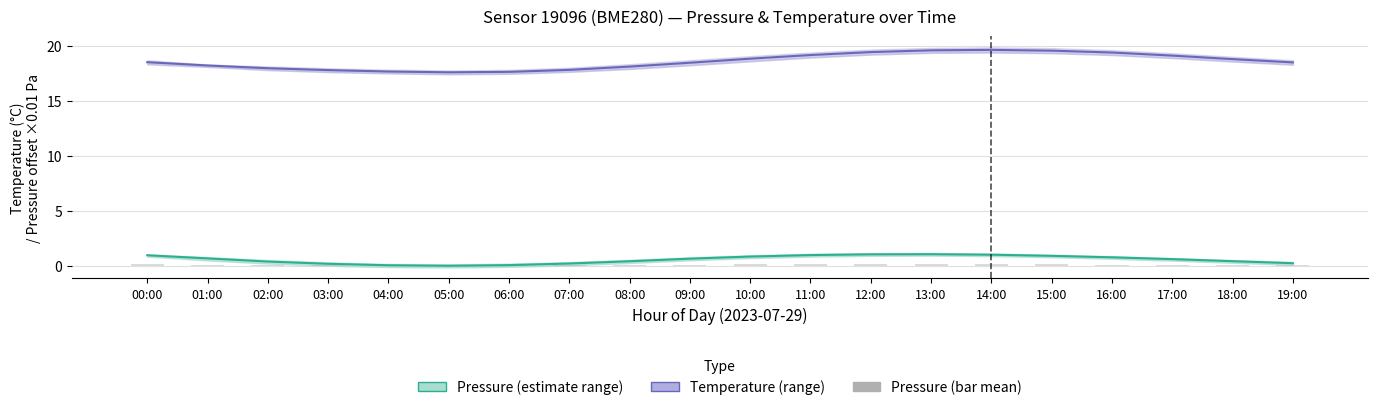

Reading left to right, list all the values displayed in this chart.

pressure: 00:00=0.9	01:00=0.6	02:00=0.4	03:00=0.2	04:00=0.0	05:00=-0.0	06:00=0.0	07:00=0.2	08:00=0.4	09:00=0.6	10:00=0.8	11:00=1.0	12:00=1.0	13:00=1.0	14:00=1.0	15:00=0.9	16:00=0.7	17:00=0.6	18:00=0.4	19:00=0.2
temperature: 00:00=18.5	01:00=18.2	02:00=17.9	03:00=17.8	04:00=17.6	05:00=17.6	06:00=17.6	07:00=17.8	08:00=18.1	09:00=18.4	10:00=18.8	11:00=19.1	12:00=19.4	13:00=19.6	14:00=19.6	15:00=19.6	16:00=19.4	17:00=19.1	18:00=18.8	19:00=18.5
pressure (bar): 00:00=0.1	01:00=0.1	02:00=0.0	03:00=0.0	04:00=0.0	05:00=-0.0	06:00=0.0	07:00=0.0	08:00=0.0	09:00=0.1	10:00=0.1	11:00=0.1	12:00=0.1	13:00=0.1	14:00=0.1	15:00=0.1	16:00=0.1	17:00=0.1	18:00=0.0	19:00=0.0